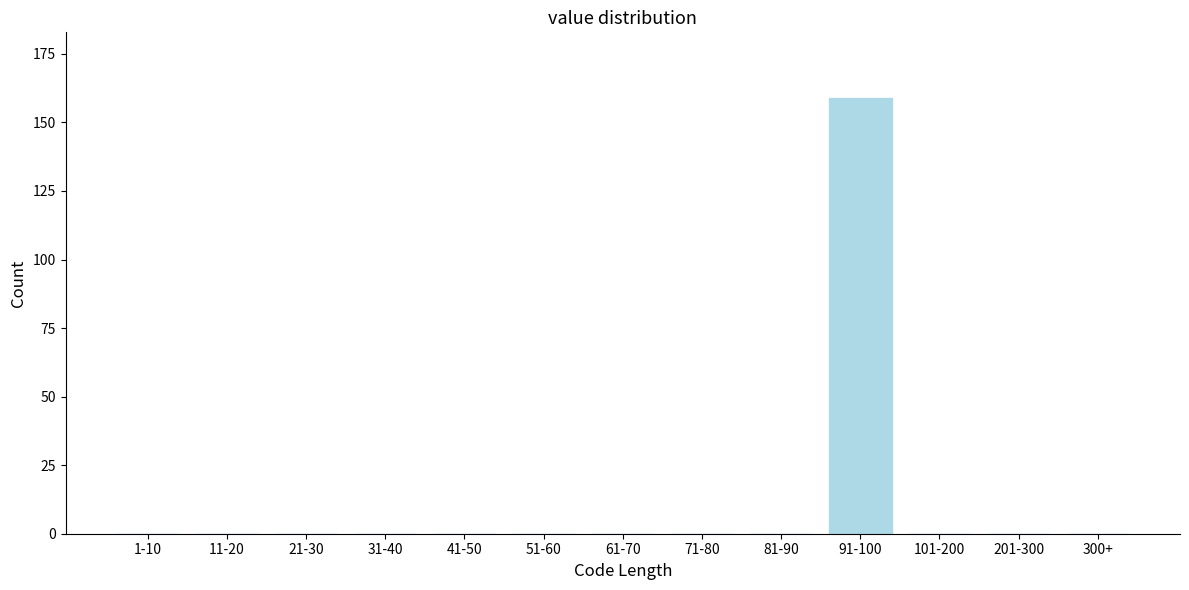

Reading right to left, list all the values displayed in this chart.

300+=0	201-300=0	101-200=0	91-100=159	81-90=0	71-80=0	61-70=0	51-60=0	41-50=0	31-40=0	21-30=0	11-20=0	1-10=0